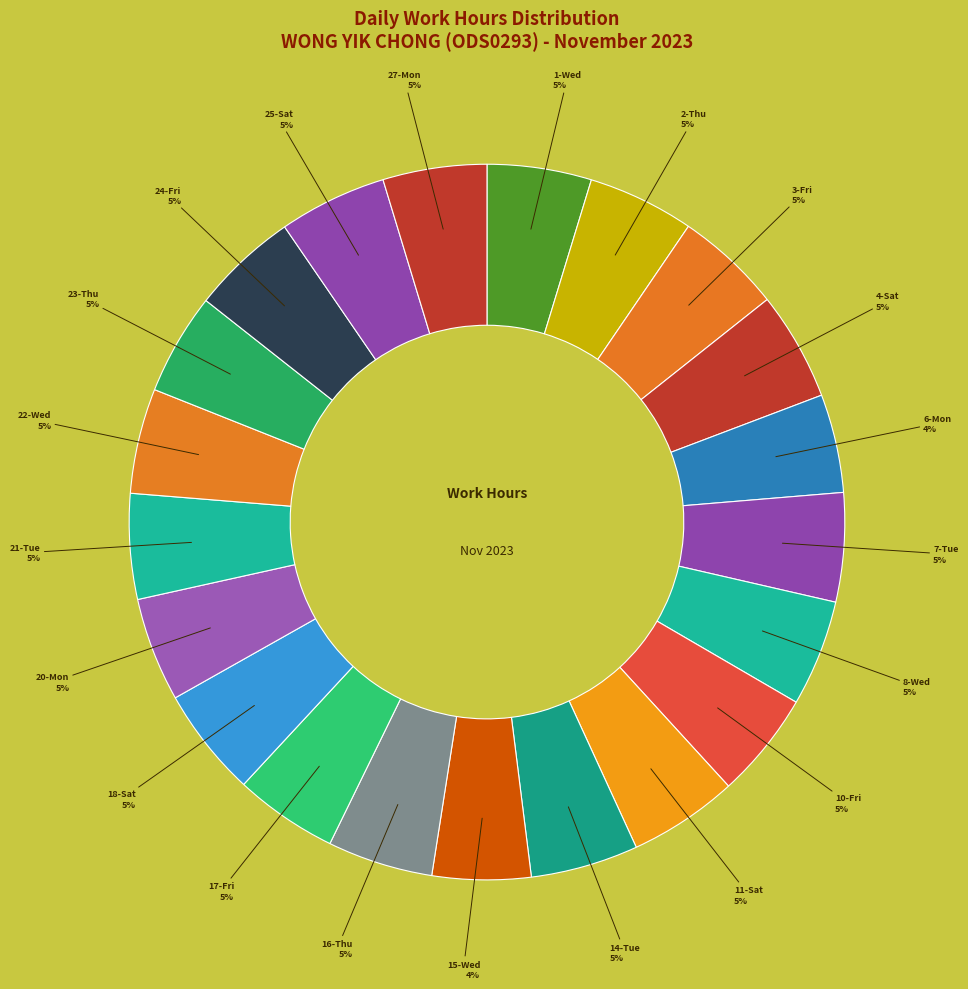

Is there a majority slice in this chart?

No